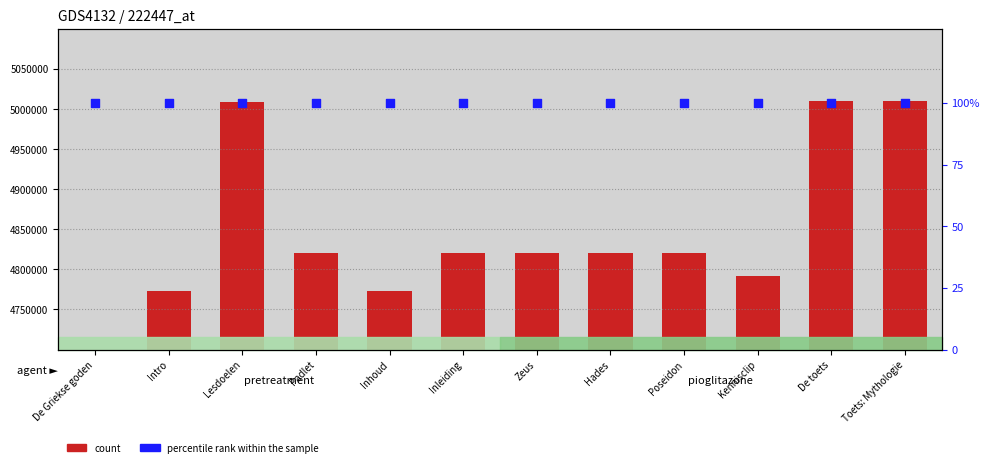

What is the total value across all series at Padlet?

4820439